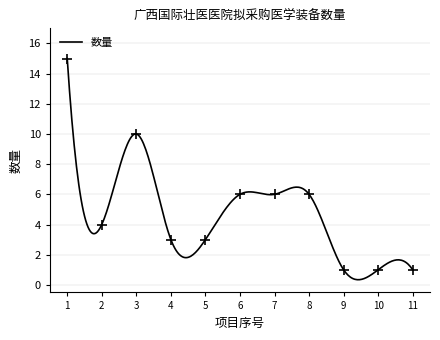

What is the change in value from 4 to 6?

+3